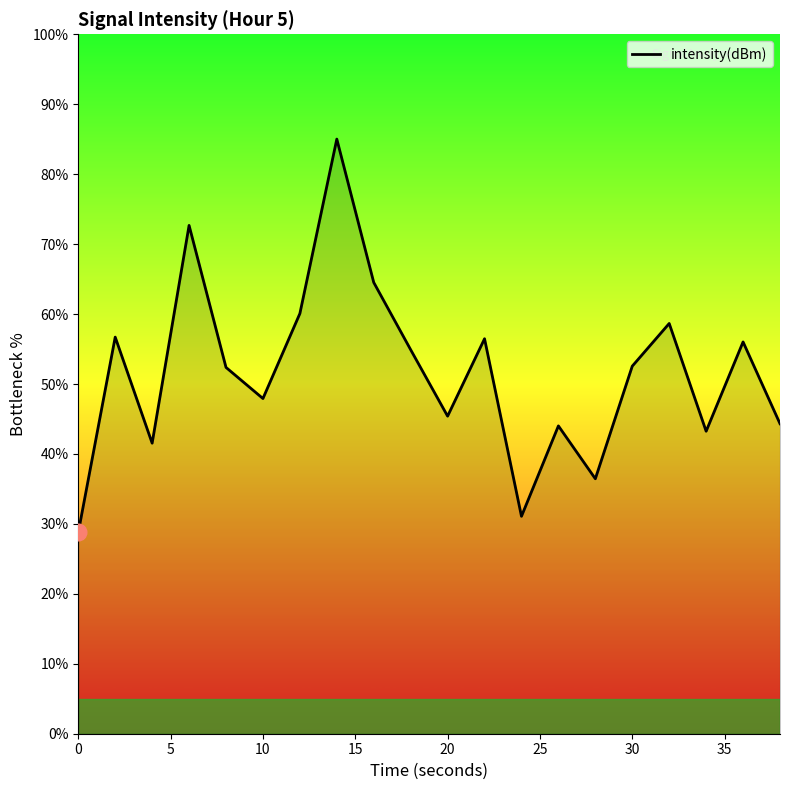

What is the difference between the maximum and minimum values?

56.2